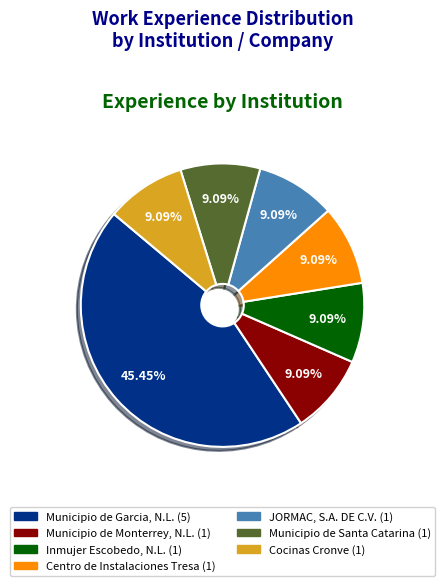

Which category has the biggest portion of the pie?

Municipio de Garcia, N.L.